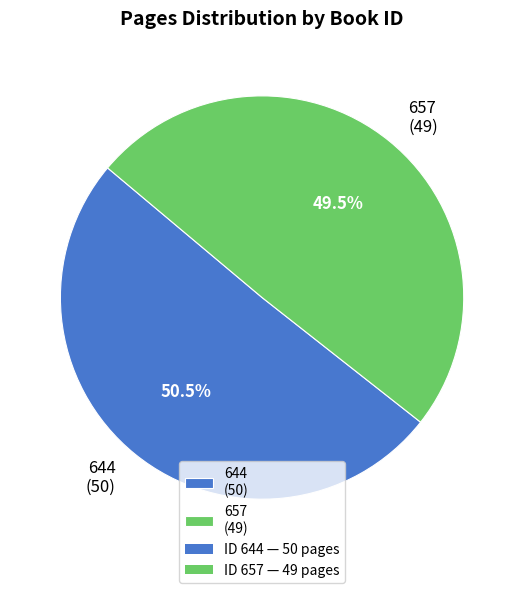

To the nearest percent, what is the combined percentage of 644 and 657?

100%